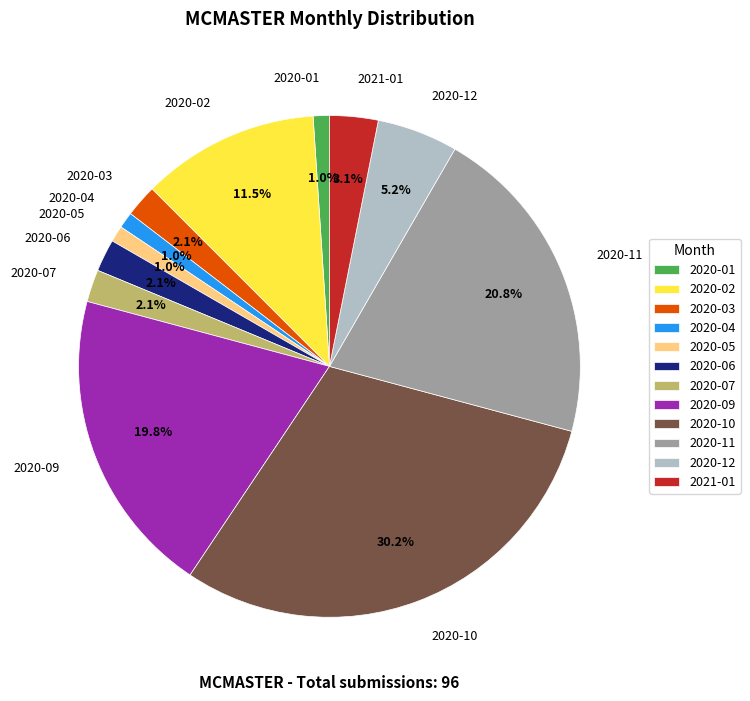

To the nearest percent, what percentage of the pie is 2020-09?

20%